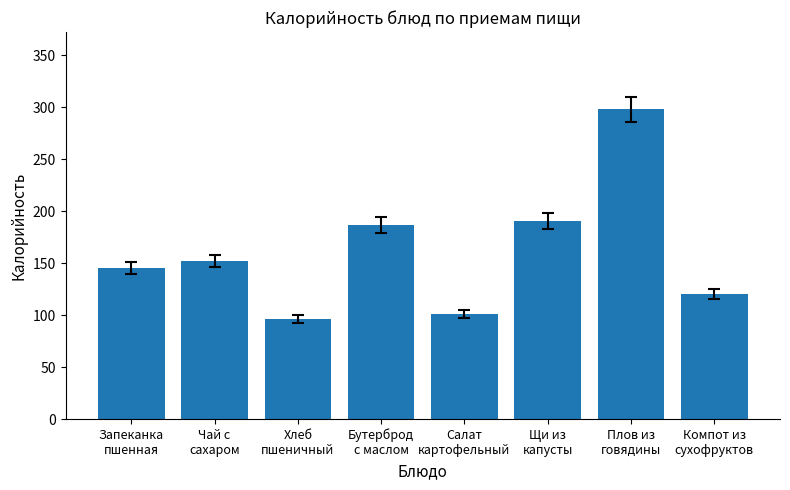

Between Щи из
капусты and Бутерброд
с маслом, which is larger?

Щи из
капусты